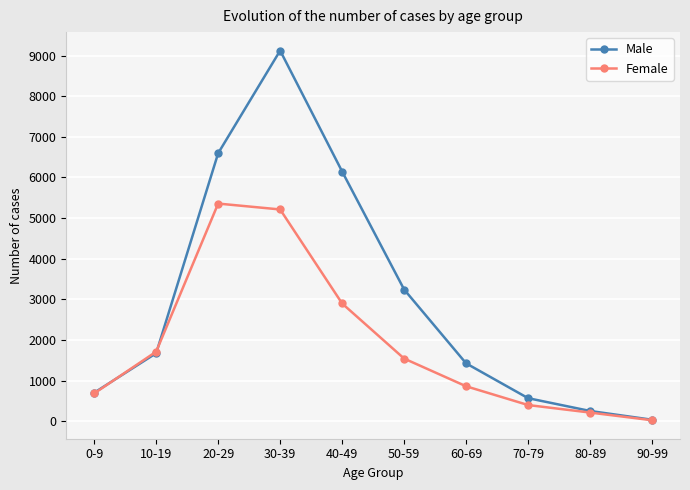

Where is Male nearest to the value 4579?

50-59